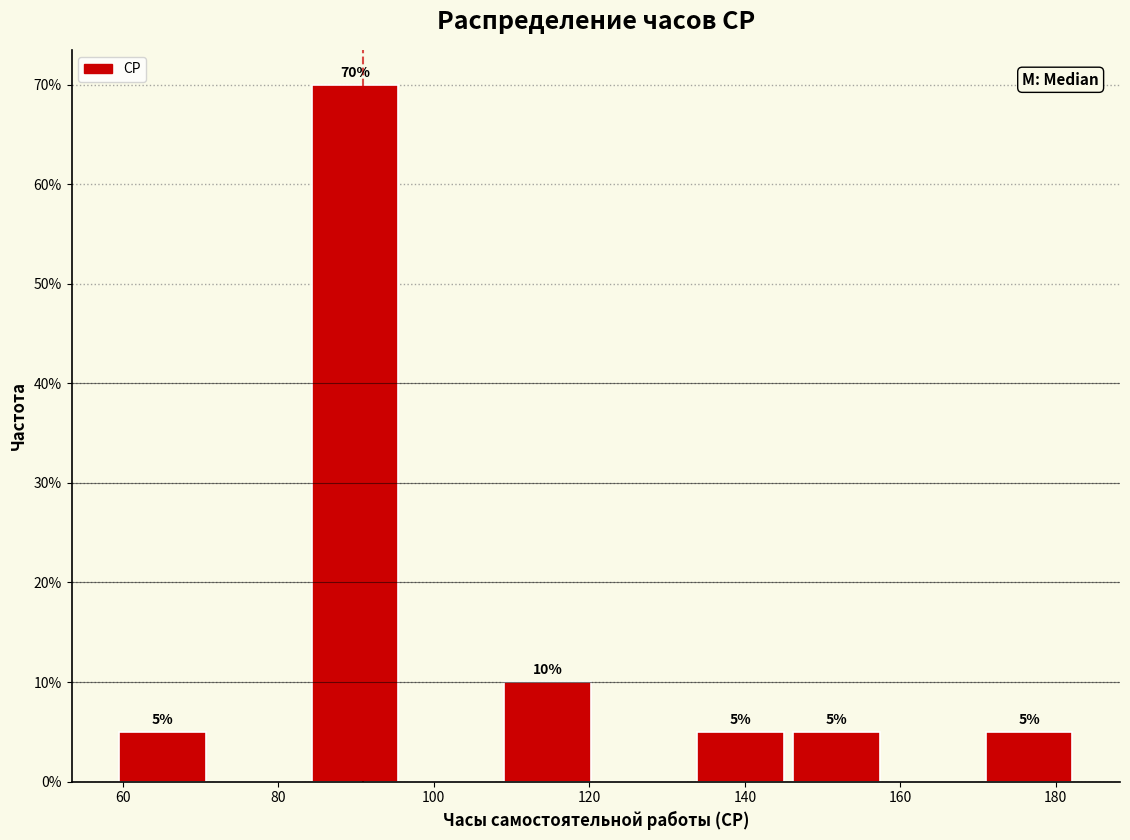

Which range on the x-axis has the tallest bar?

84 to 96